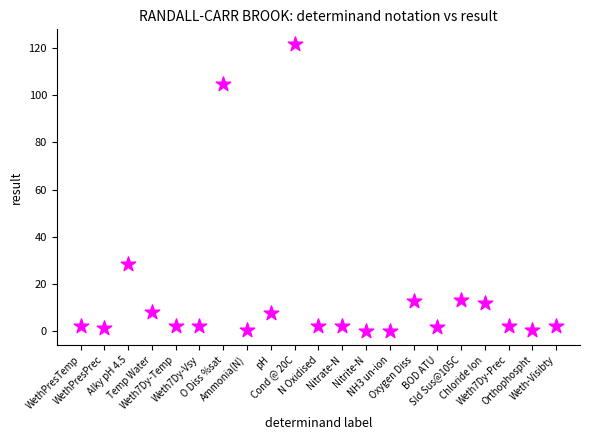

What Y value in the scatter plot is closest to 61?

28.3